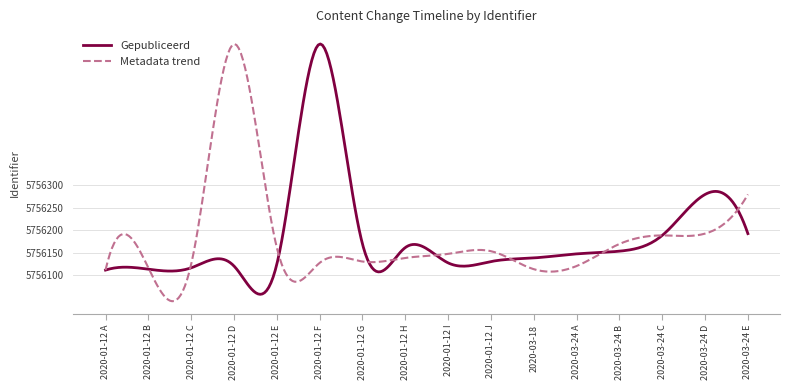

What is the maximum value shown in the chart?

5756614.2